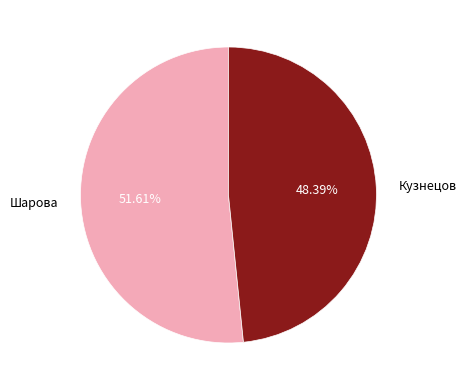

To the nearest percent, what is the difference between the largest and smallest slice percentages?

3%